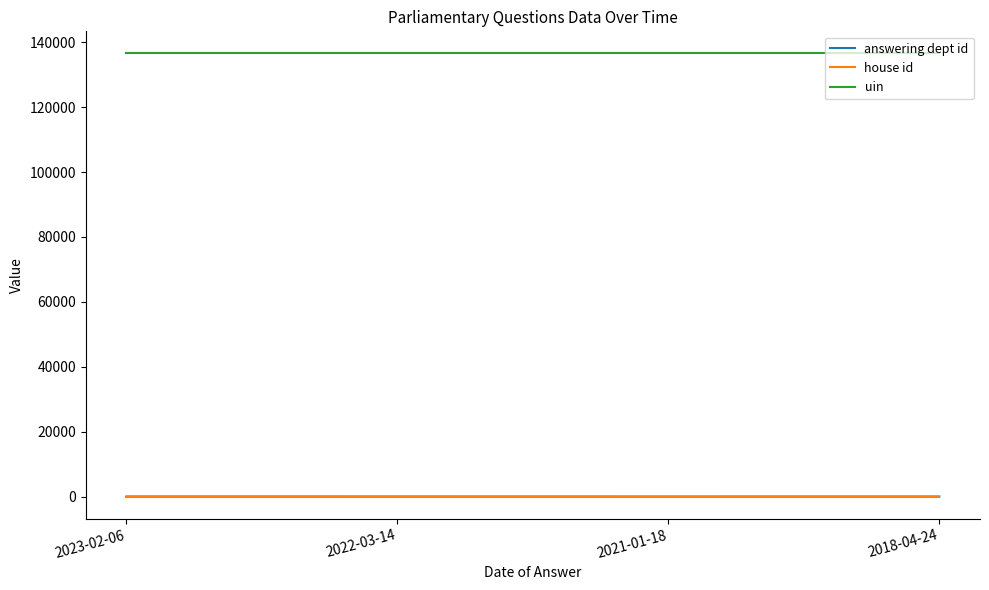

Is this an area chart (filled region under the line)?

No